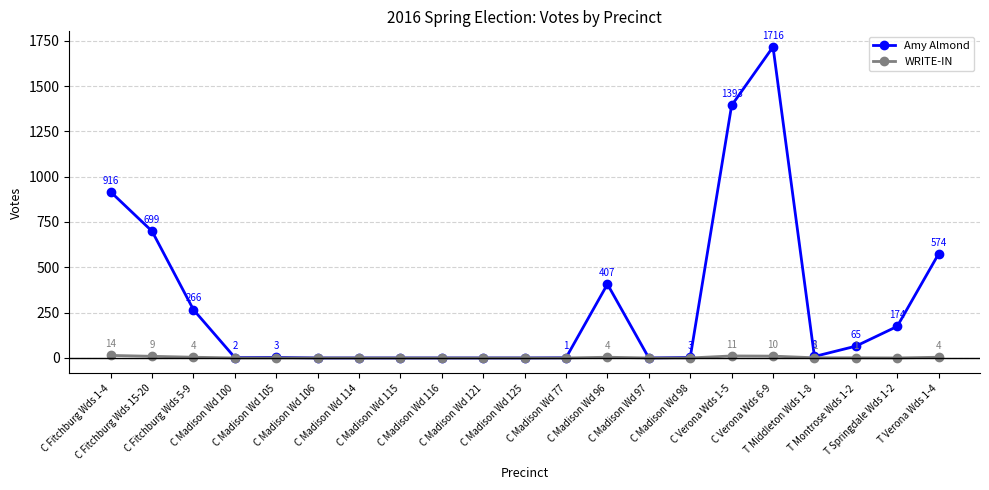

What is the difference between the second highest and minimum values in the Amy Almond series?

1393